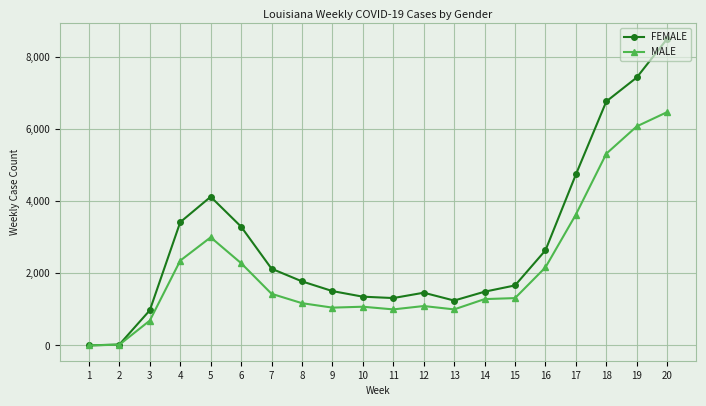

List the series in order of their peak value, highest first.

FEMALE, MALE